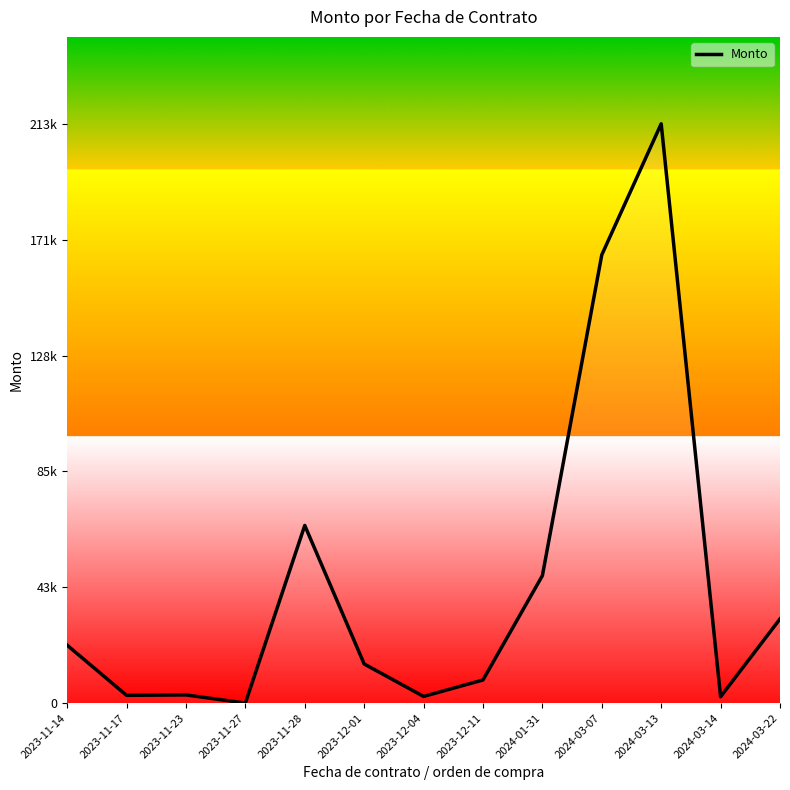

Approximately how many times larger is the value at 2024-01-31 compared to 2024-03-14?

20.1